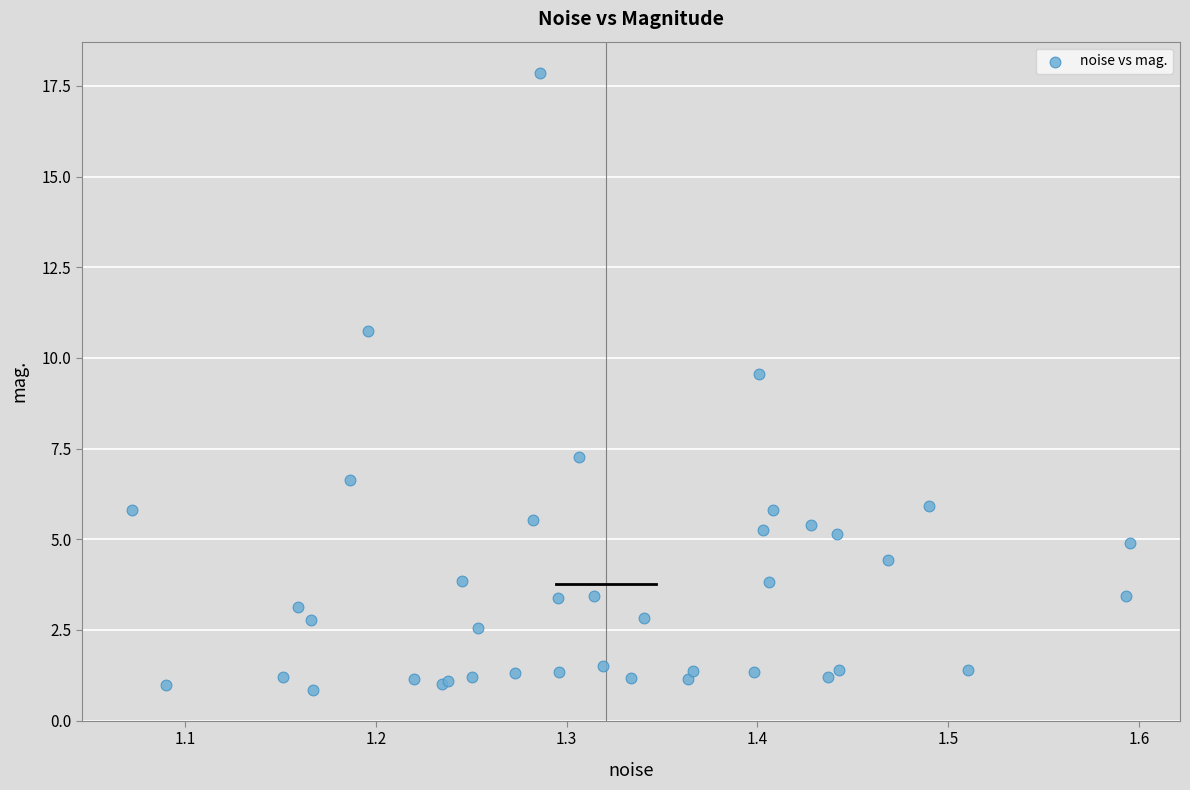

What Y value in the scatter plot is closest to 9?

9.6